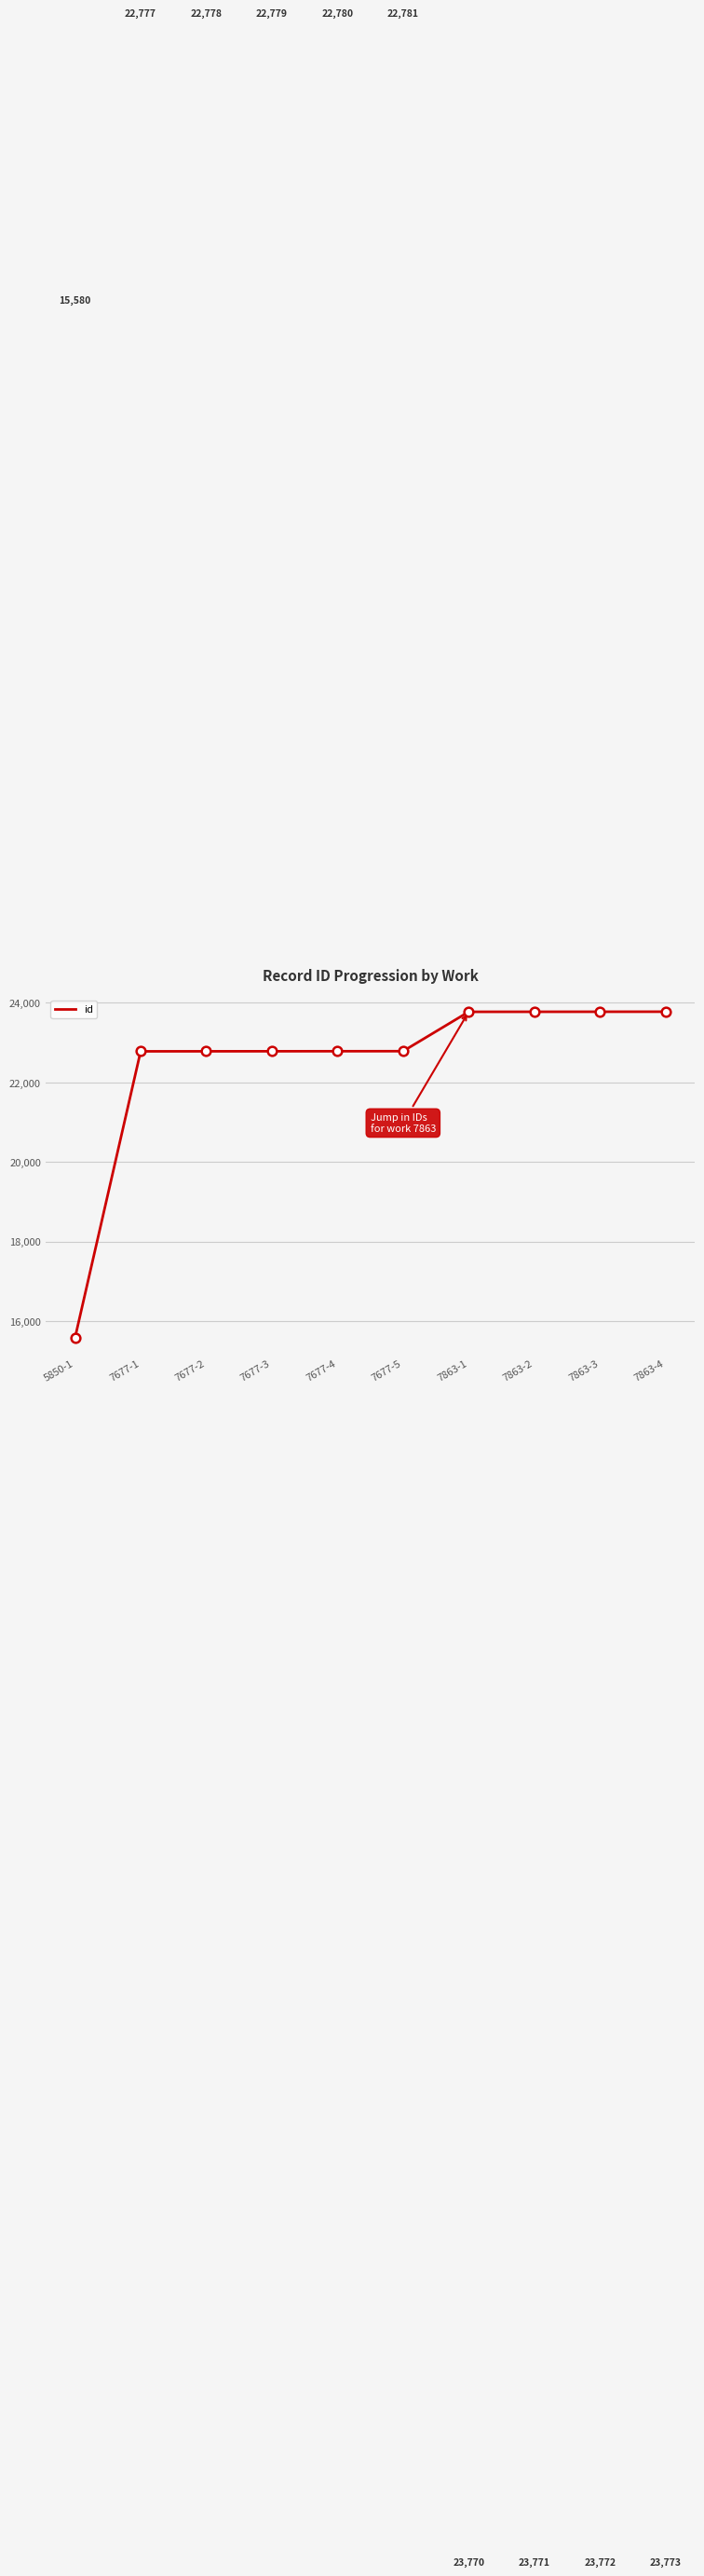

The chart shows a value of 22779 at 7677-3. True or false?

True